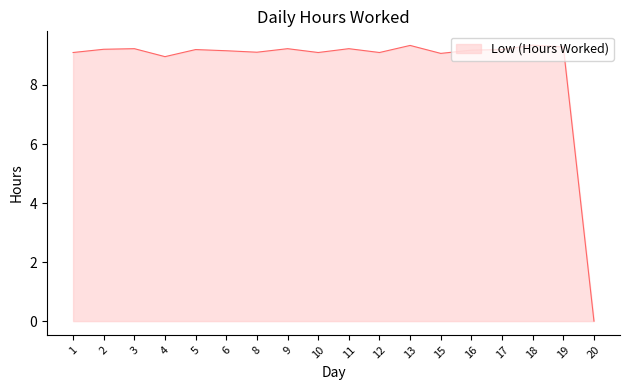

At which category does the chart reach its minimum across all series?

20